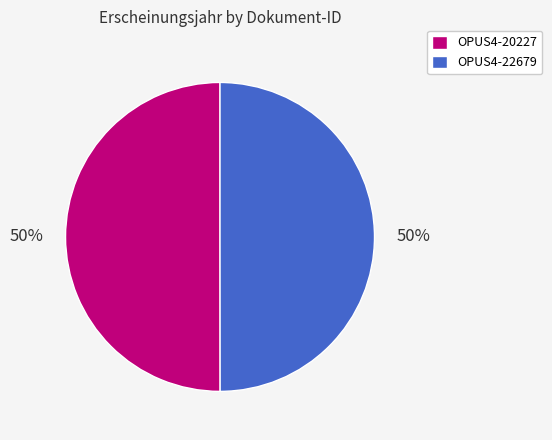

What percentage is the OPUS4-20227 slice, to the nearest percent?

50%